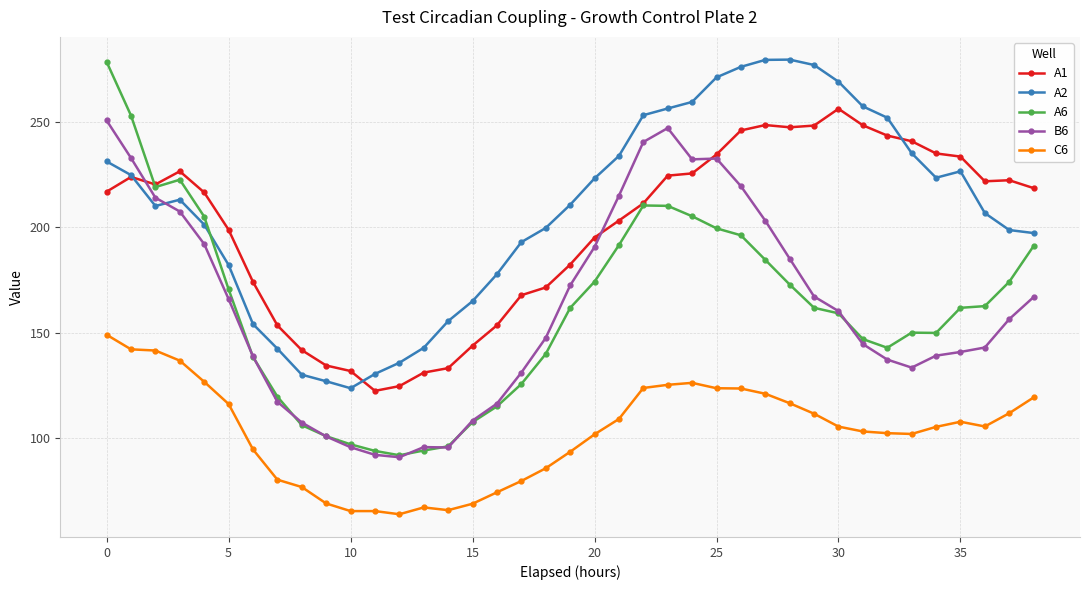

Which series ends up on top after the final intersection of A6 and A2?

A2